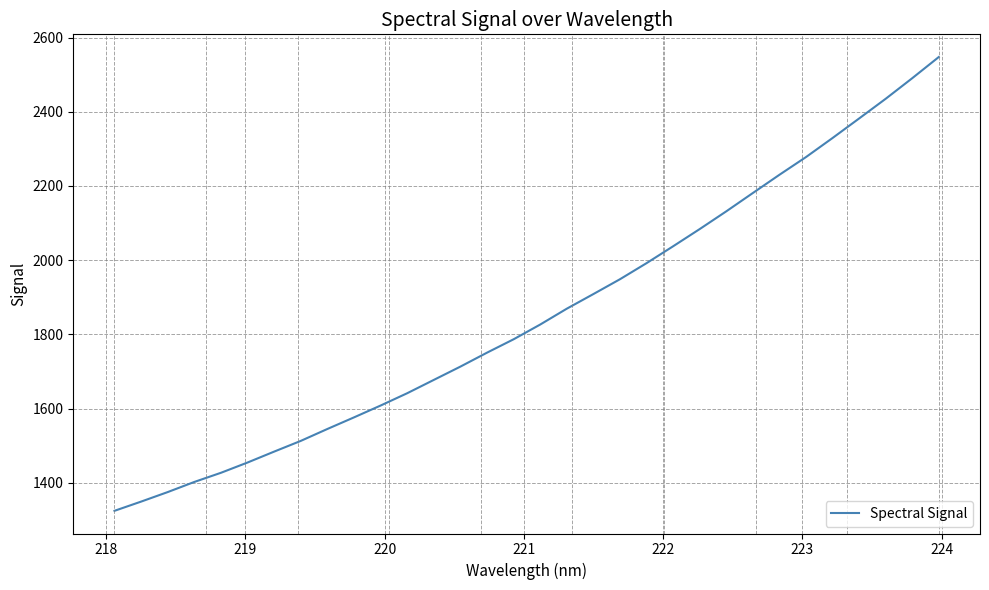

What is the smallest value displayed?

1324.2